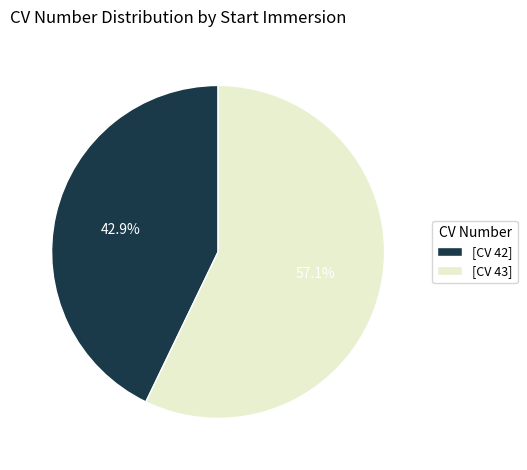

Which category has the biggest portion of the pie?

[CV 43]